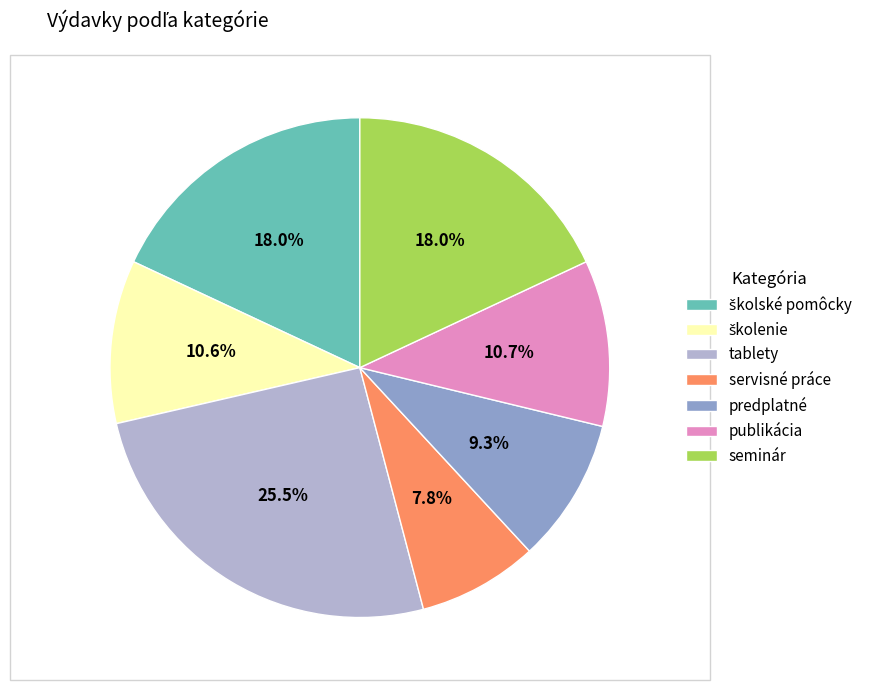

Between seminár and tablety, which is larger?

tablety